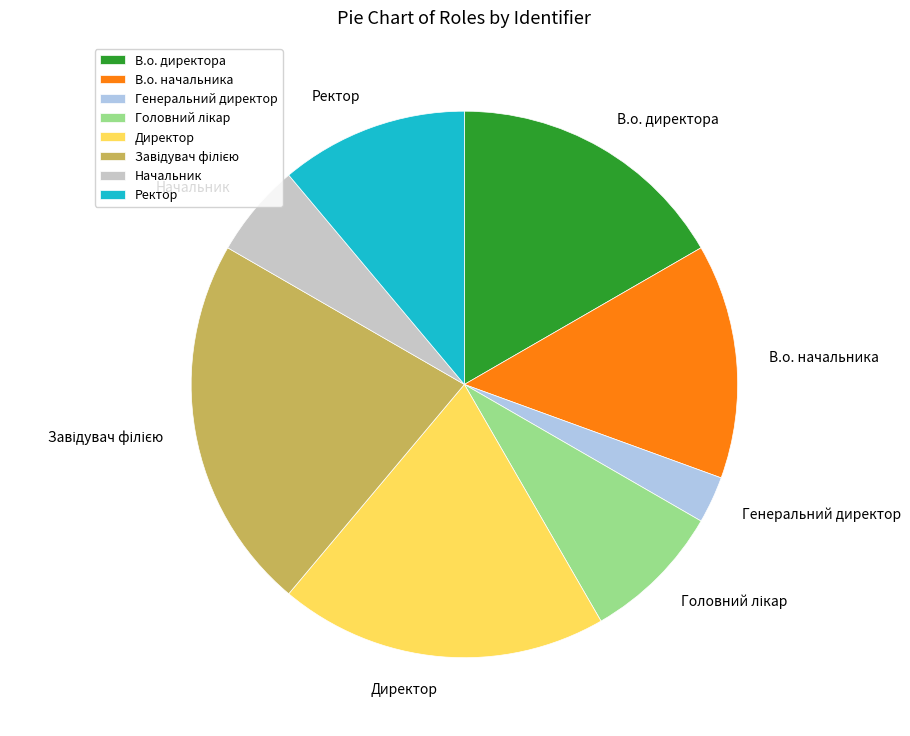

How many segments does this pie chart have?

8